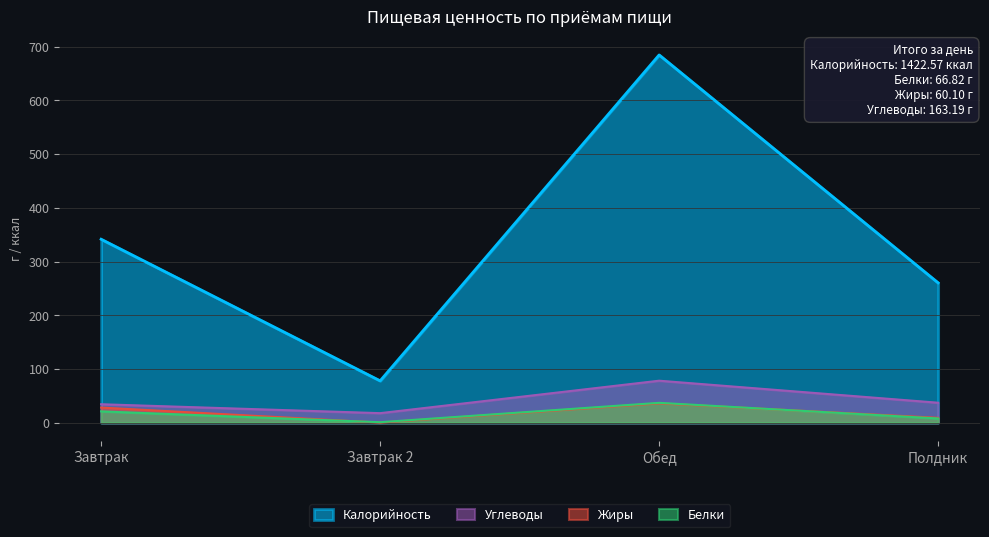

What is the average value of the Углеводы series?

41.9